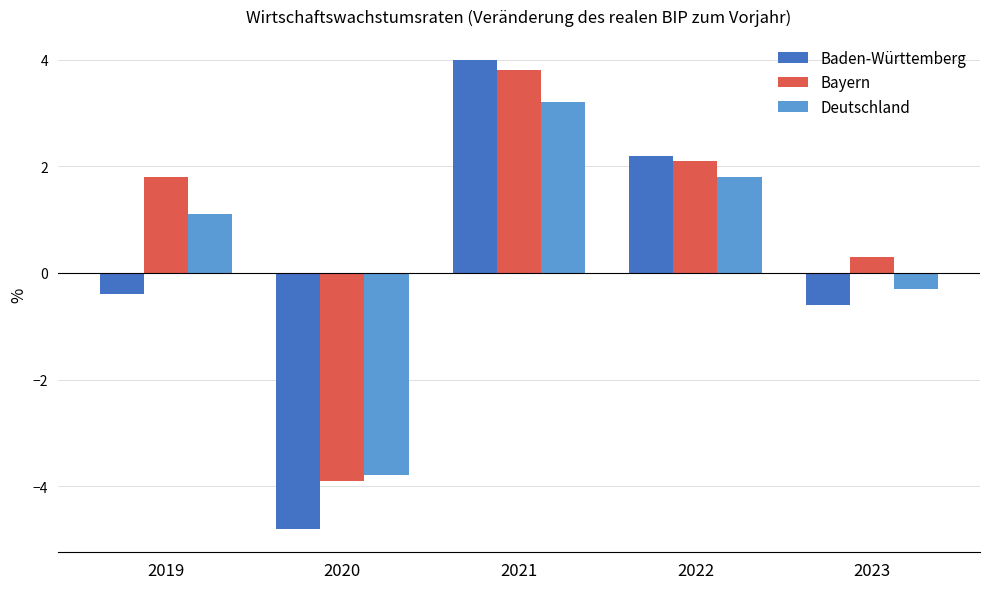

Reading left to right, transcribe all the data shown in this chart.

Baden-Württemberg: -0.4	-4.8	4.0	2.2	-0.6
Bayern: 1.8	-3.9	3.8	2.1	0.3
Deutschland: 1.1	-3.8	3.2	1.8	-0.3